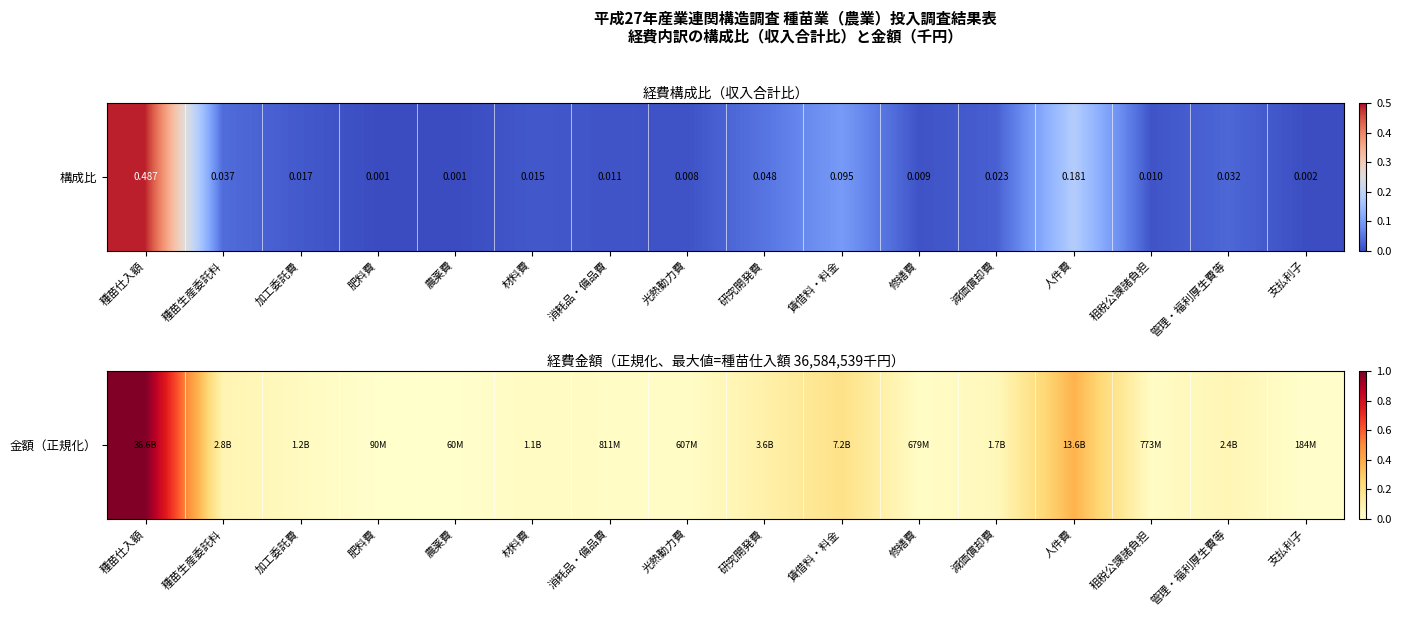

At which label is the value closest to 0?

農薬費